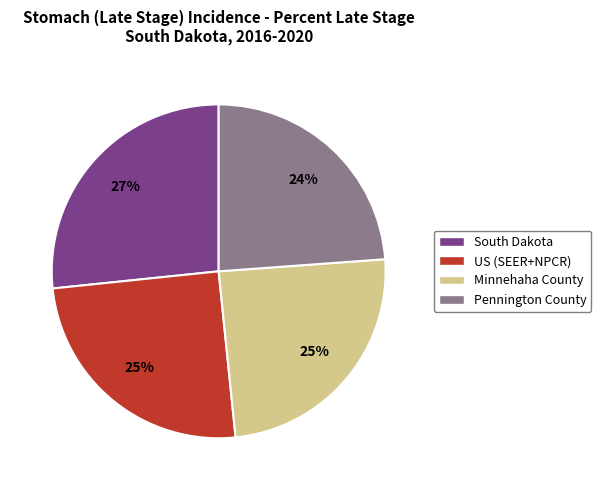

To the nearest percent, what portion does Pennington County represent?

24%